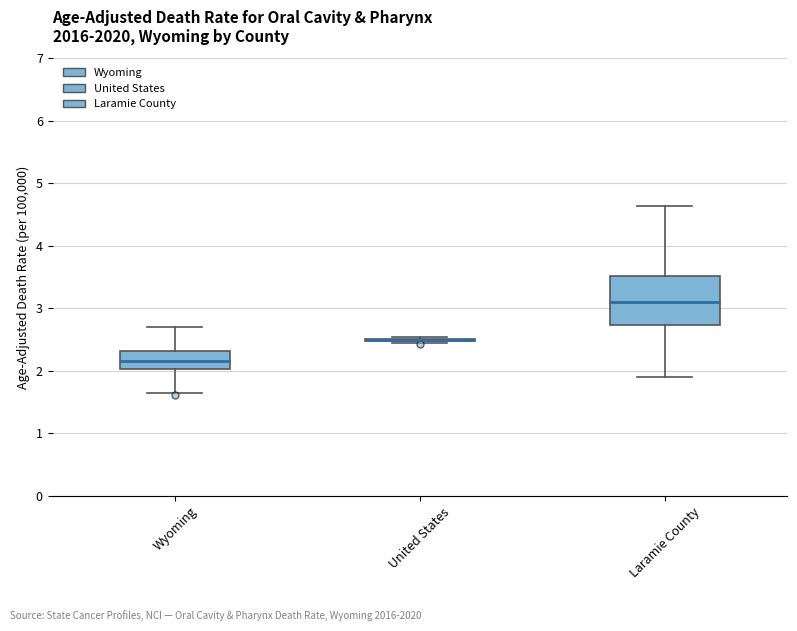

Comparing the boxes themselves (not the whiskers), which one is the tallest?

Laramie County